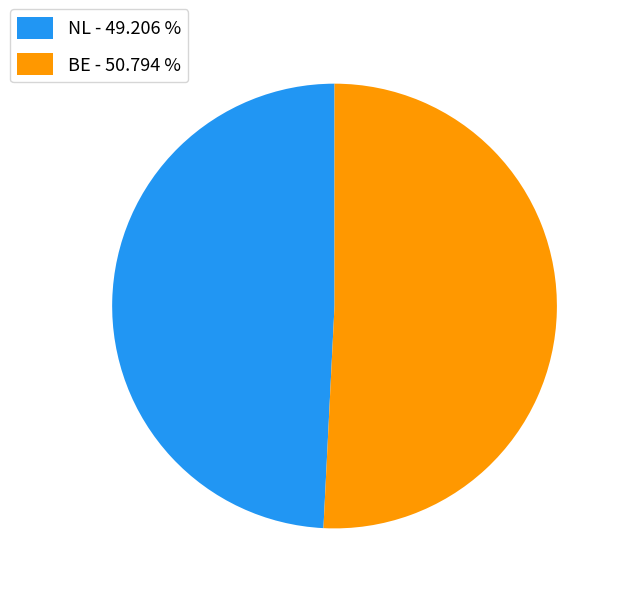

Rank the categories by value from lowest to highest.

NL, BE